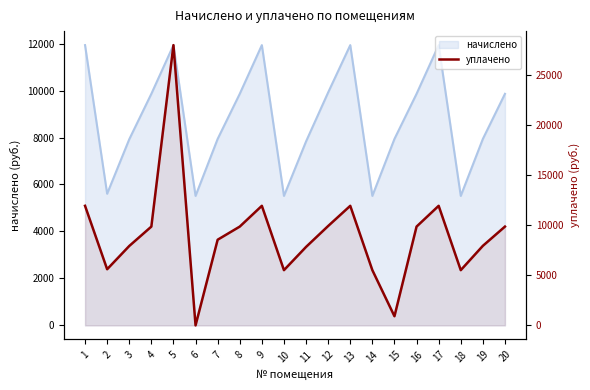

How many interior local peaks (higher than both neighbors) does the data have?

4